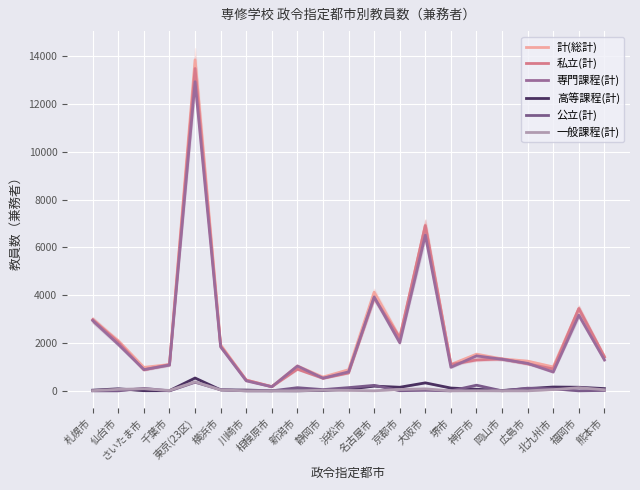

What are all the series names shown in the legend?

計(総計), 私立(計), 専門課程(計), 高等課程(計), 公立(計), 一般課程(計)